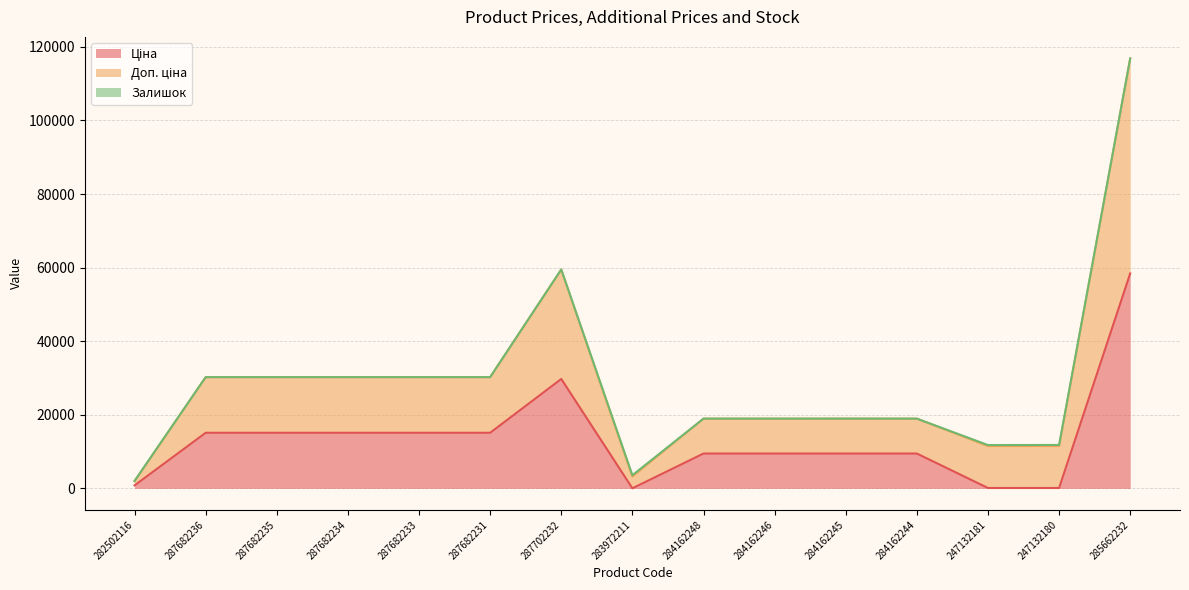

Between 282502116 and 287682231, which is larger?

287682231